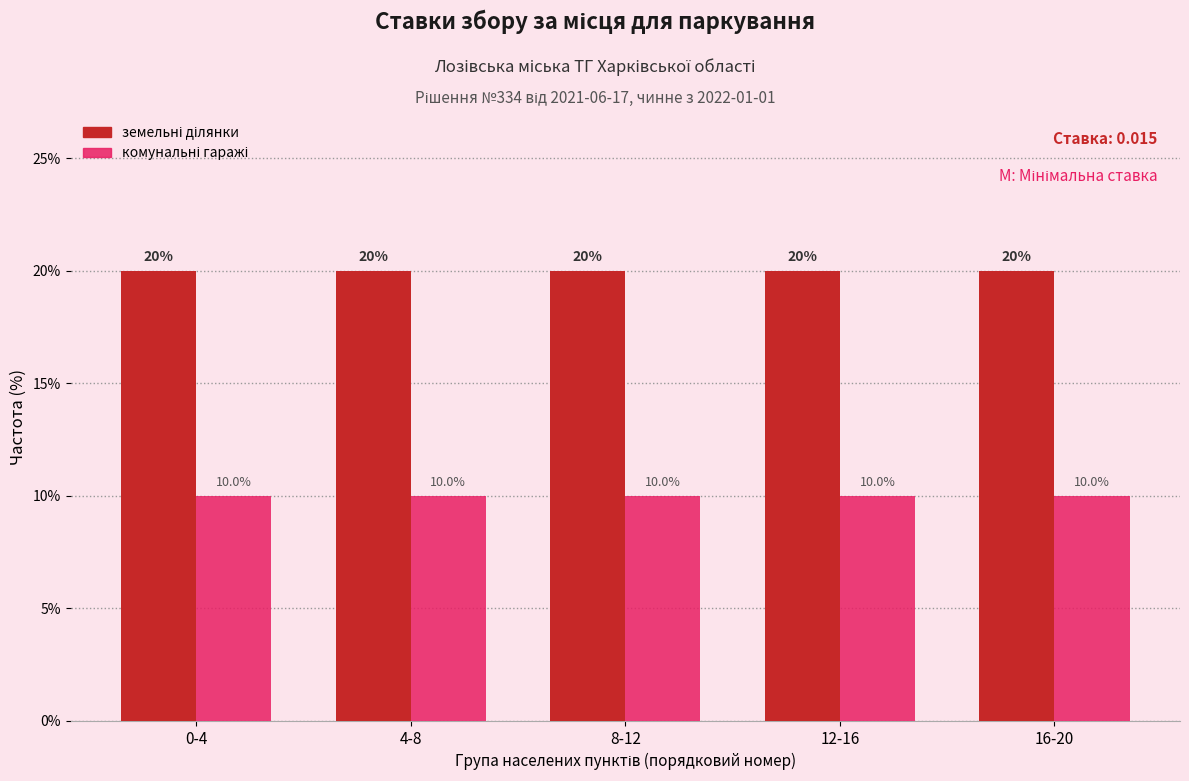

What is the minimum value shown in the chart?

10